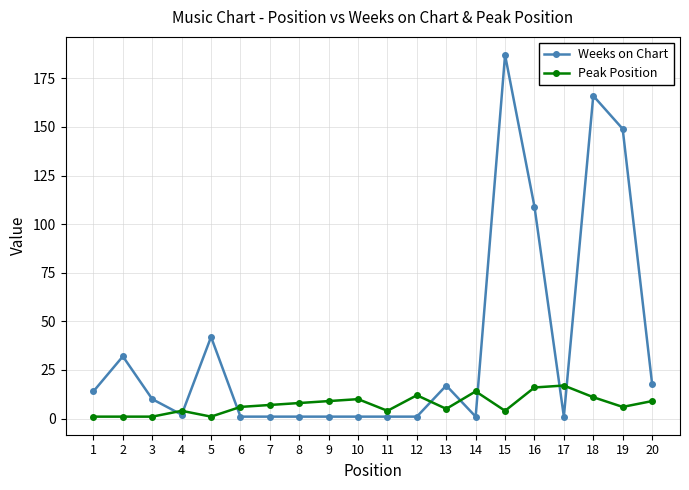

True or false: Peak Position and Weeks on Chart intersect in this chart.

True